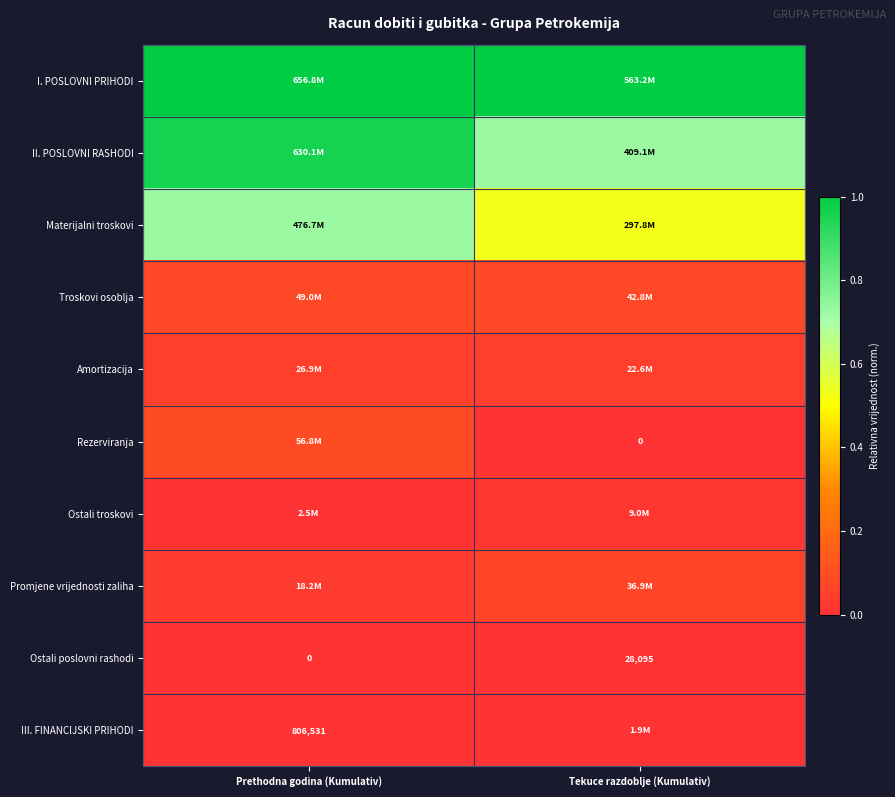

At which label is Ostali poslovni rashodi closest to 14047?

Prethodna godina (Kumulativ)